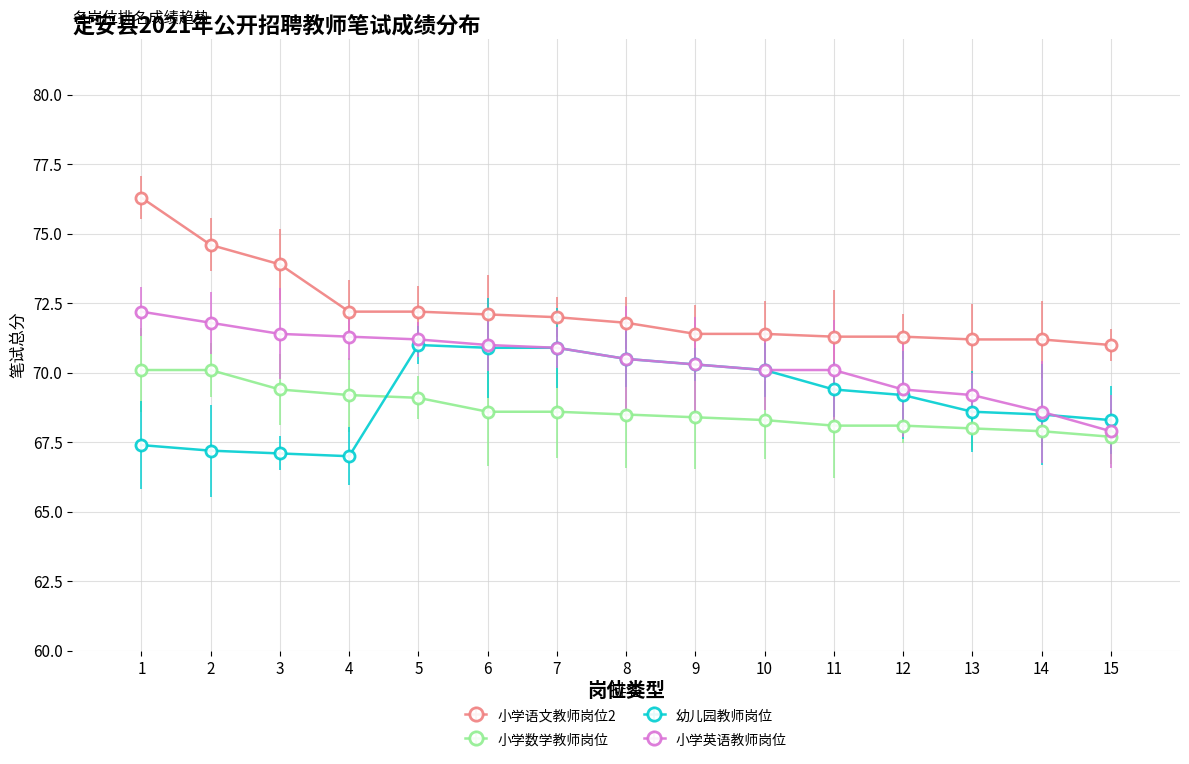

True or false: 幼儿园教师岗位 has a value of 70.3 at 9.

True